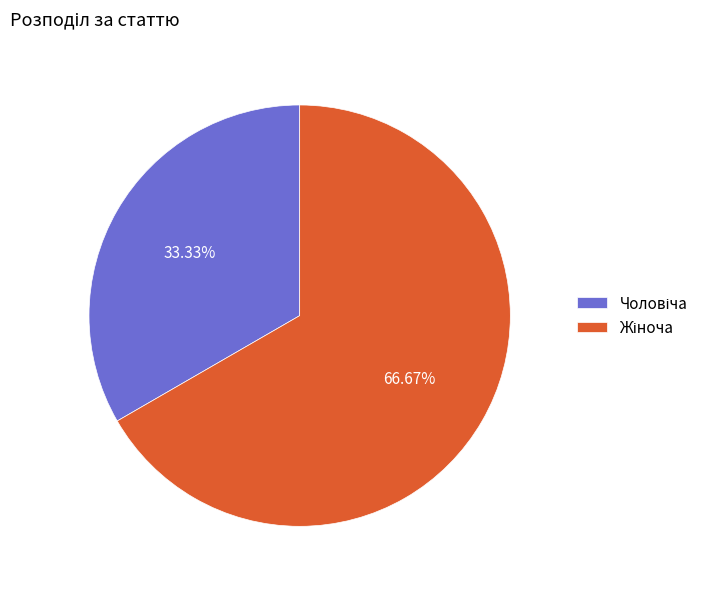

Does any single category account for the majority?

Yes